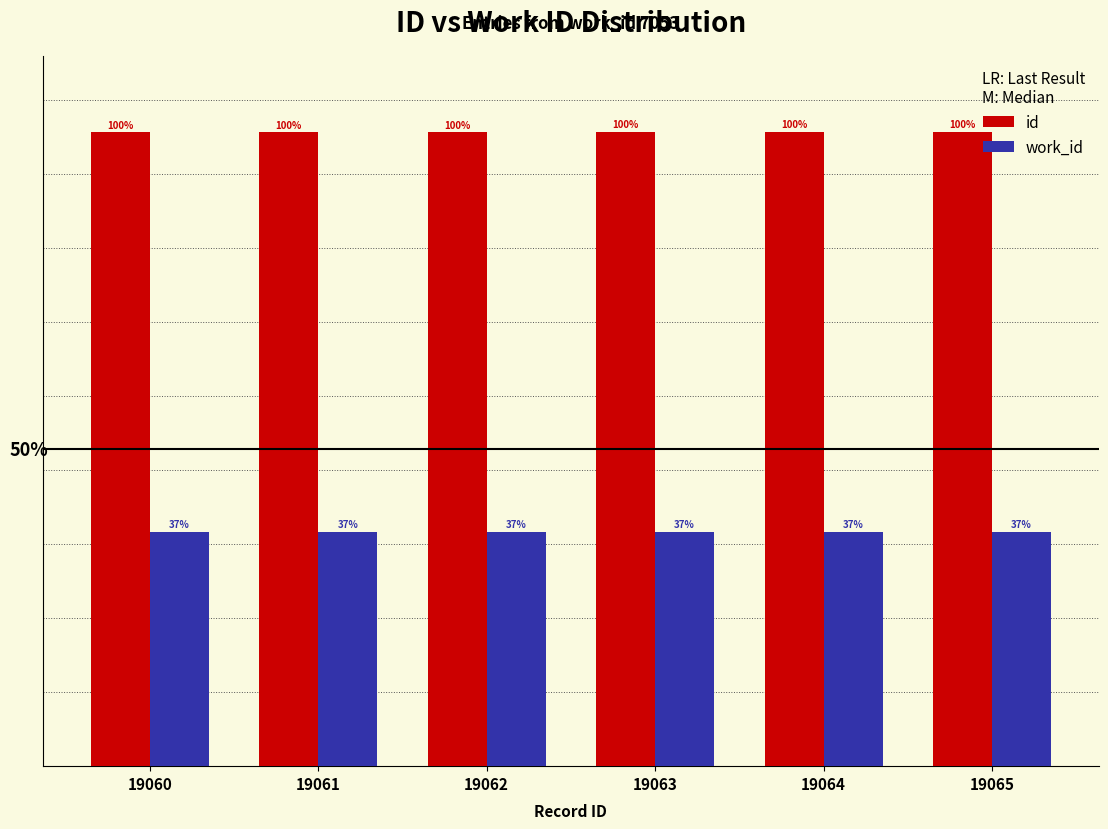

Are the bars horizontal?

No